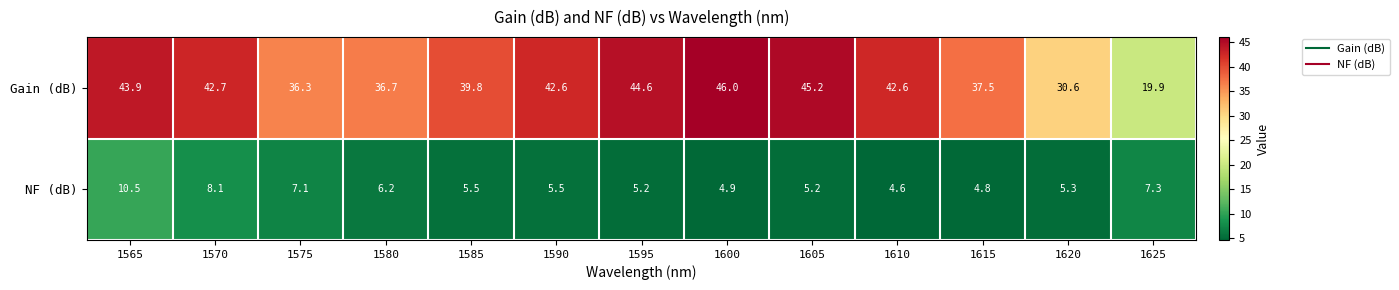

Reading left to right, extract all data points from this chart.

Gain (dB): 43.9	42.7	36.3	36.7	39.8	42.6	44.6	46.0	45.2	42.6	37.5	30.6	19.9
NF (dB): 10.5	8.1	7.1	6.2	5.5	5.5	5.2	4.9	5.2	4.6	4.8	5.3	7.3